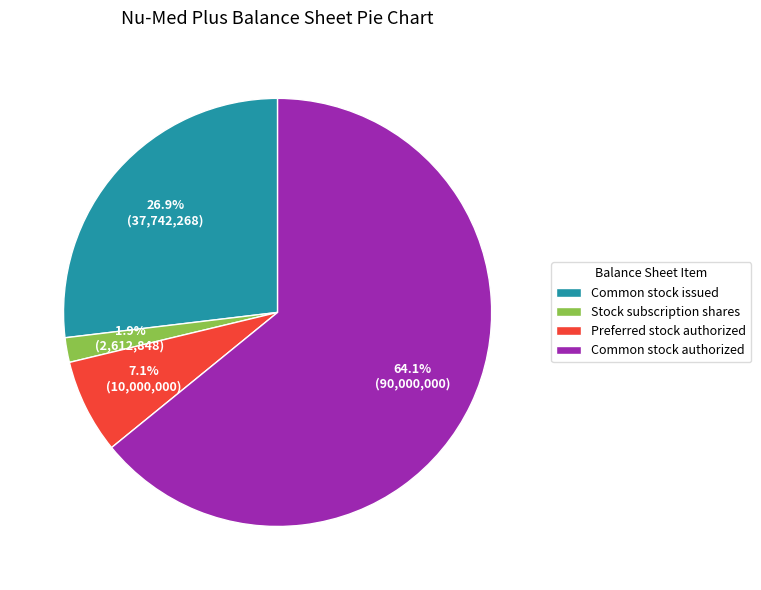

How many slices are in this pie chart?

4